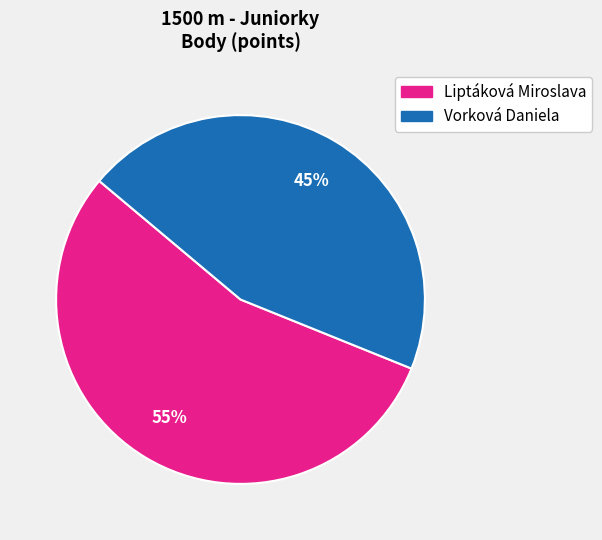

Rank the categories by value from highest to lowest.

Liptáková Miroslava, Vorková Daniela